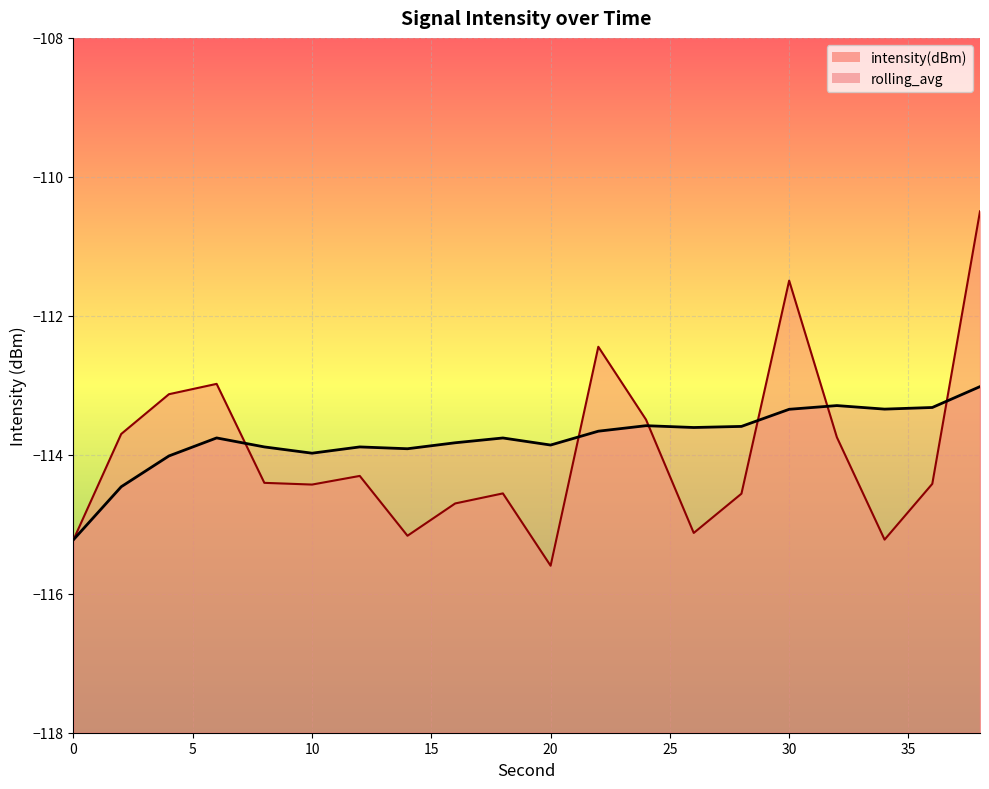

Reading left to right, transcribe all the data shown in this chart.

intensity(dBm): 0=-115.2	2=-113.7	4=-113.1	6=-113.0	8=-114.4	10=-114.4	12=-114.3	14=-115.2	16=-114.7	18=-114.6	20=-115.6	22=-112.4	24=-113.5	26=-115.1	28=-114.6	30=-111.5	32=-113.7	34=-115.2	36=-114.4	38=-110.5
rolling_avg: 0=-115.2	2=-114.5	4=-114.0	6=-113.8	8=-113.9	10=-114.0	12=-113.9	14=-113.9	16=-113.8	18=-113.8	20=-113.9	22=-113.7	24=-113.6	26=-113.6	28=-113.6	30=-113.3	32=-113.3	34=-113.3	36=-113.3	38=-113.0